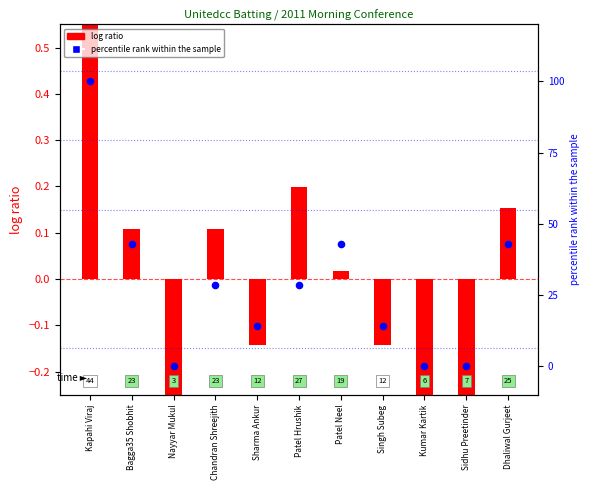

Is the value of percentile rank within the sample at Dhaliwal Gurjeet greater than the value of log ratio at Kumar Kartik?

Yes